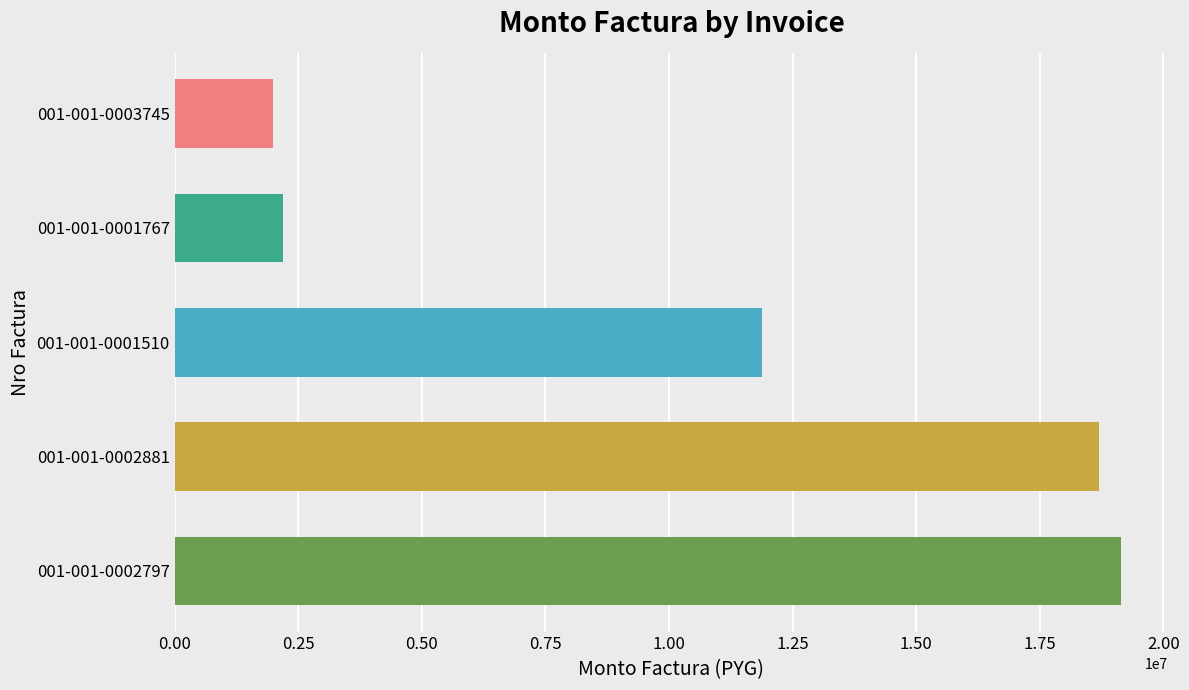

What value does the data have at 001-001-0001767, to the nearest 100?

2200000